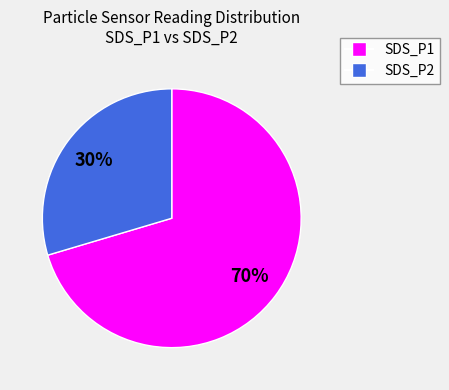

Which category has the biggest portion of the pie?

SDS_P1